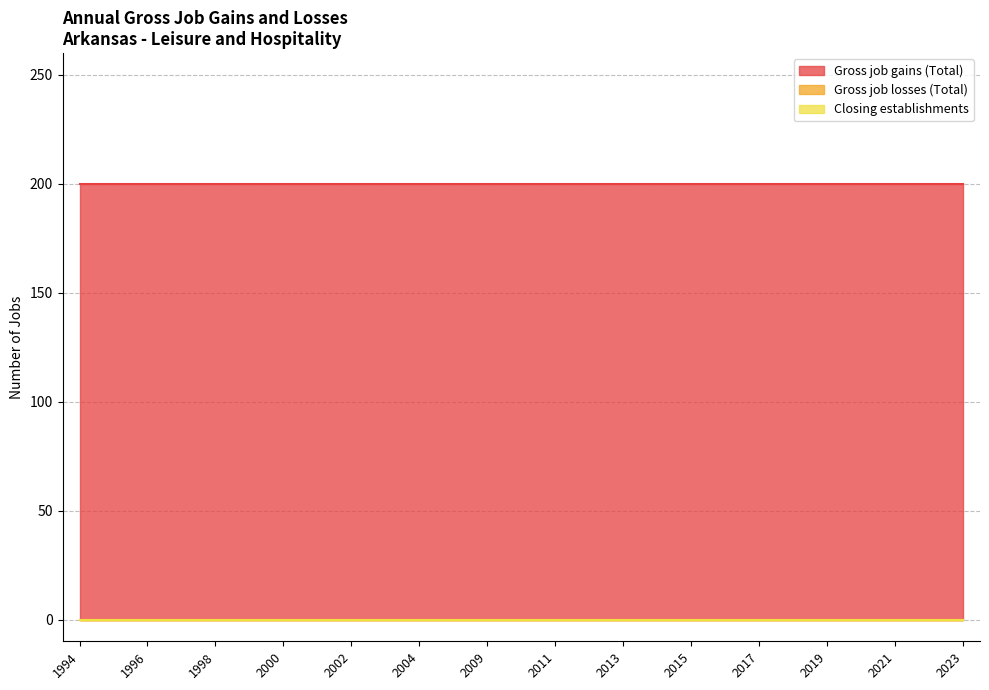

Reading right to left, what are all the values shown in this chart?

Gross job gains (Total): 2023=200	2022=200	2021=200	2020=200	2019=200	2018=200	2017=200	2016=200	2015=200	2014=200	2013=200	2012=200	2011=200	2010=200	2009=200	2006=200	2004=200	2003=200	2002=200	2001=200	2000=200	1999=200	1998=200	1997=200	1996=200	1995=200	1994=200
Gross job losses (Total): 2023=0	2022=0	2021=0	2020=0	2019=0	2018=0	2017=0	2016=0	2015=0	2014=0	2013=0	2012=0	2011=0	2010=0	2009=0	2006=0	2004=0	2003=0	2002=0	2001=0	2000=0	1999=0	1998=0	1997=0	1996=0	1995=0	1994=0
Closing establishments: 2023=0	2022=0	2021=0	2020=0	2019=0	2018=0	2017=0	2016=0	2015=0	2014=0	2013=0	2012=0	2011=0	2010=0	2009=0	2006=0	2004=0	2003=0	2002=0	2001=0	2000=0	1999=0	1998=0	1997=0	1996=0	1995=0	1994=0